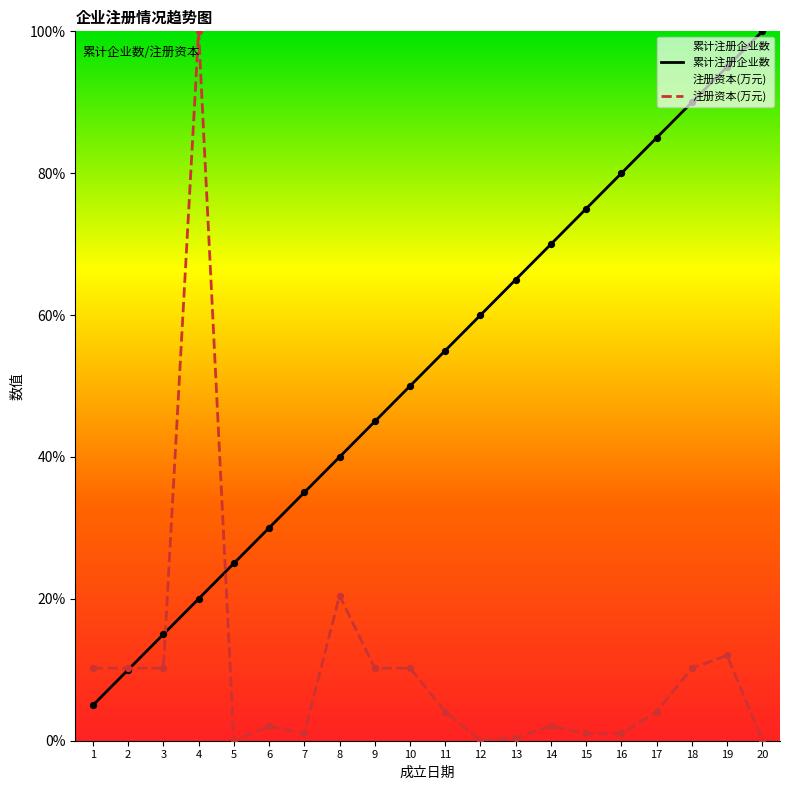

Is the value of 注册资本(万元) at 1 greater than the value of 累计注册企业数 at 3?

No